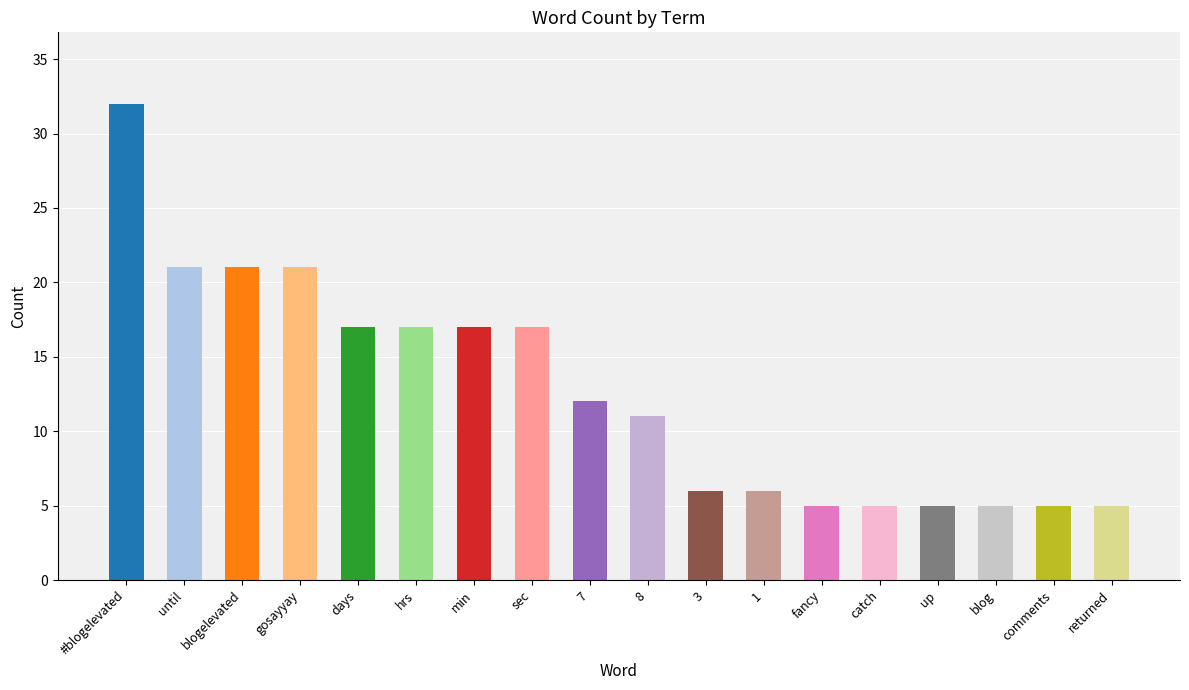

Does the chart contain stacked bars?

No